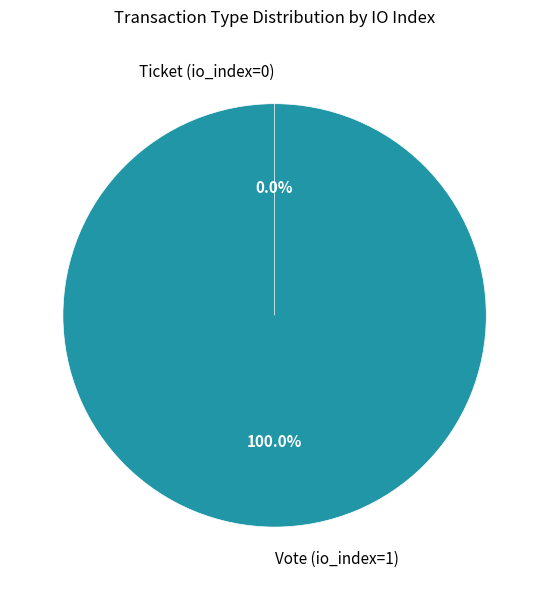

Which category has the biggest portion of the pie?

Vote (io_index=1)